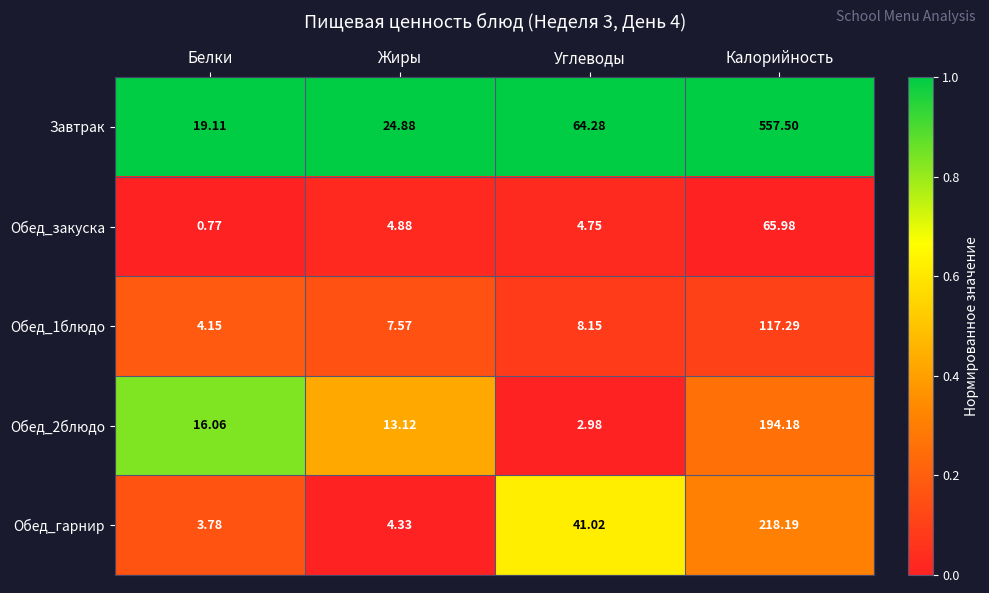

At which label is Обед_закуска closest to 33?

Жиры